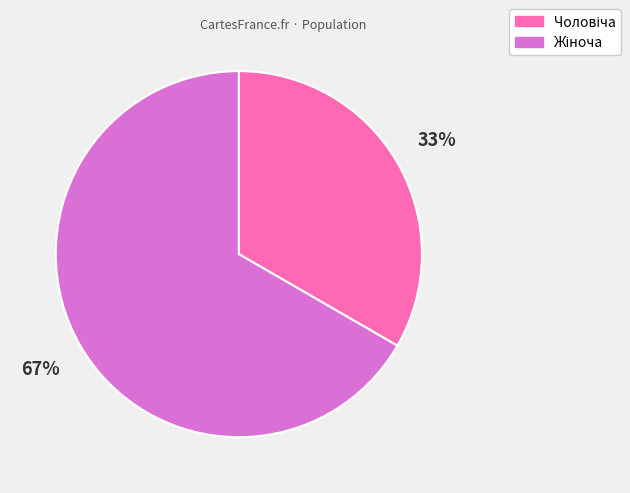

Count the number of slices in the pie.

2